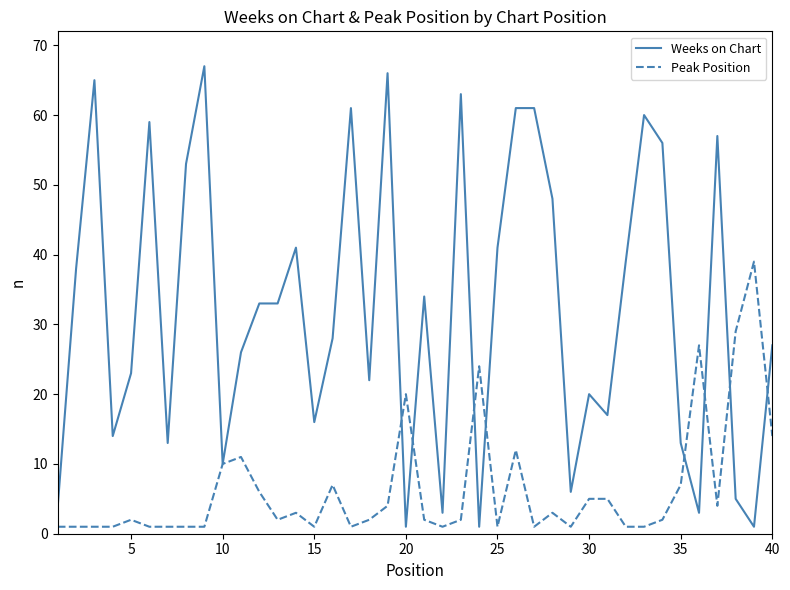

Rank the series by their average value, from highest to lowest.

Weeks on Chart, Peak Position